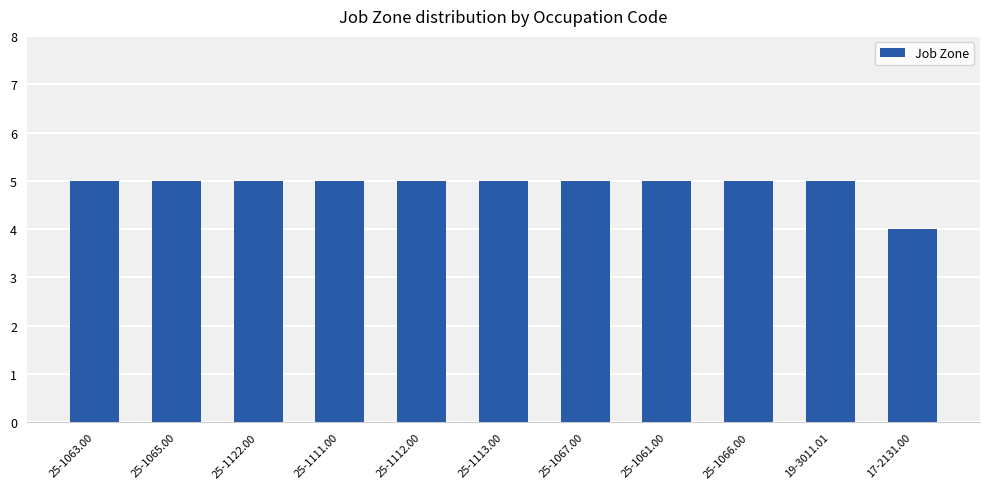

Reading left to right, list all the values displayed in this chart.

25-1063.00=5	25-1065.00=5	25-1122.00=5	25-1111.00=5	25-1112.00=5	25-1113.00=5	25-1067.00=5	25-1061.00=5	25-1066.00=5	19-3011.01=5	17-2131.00=4